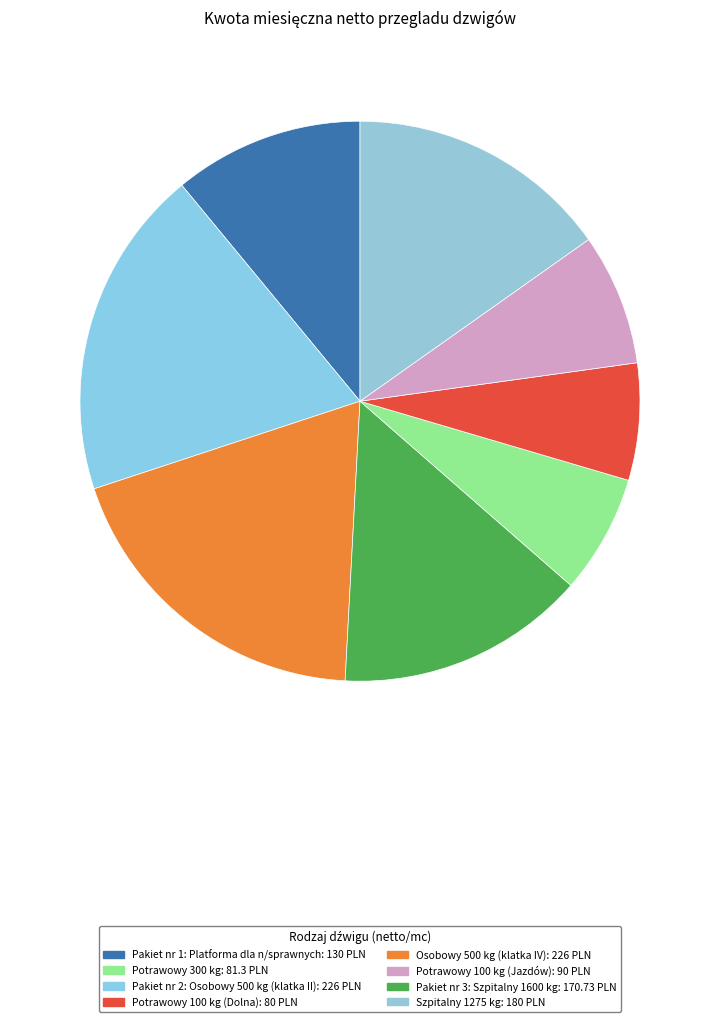

Which category has the smallest portion of the pie?

Potrawowy 100 kg (Dolna)